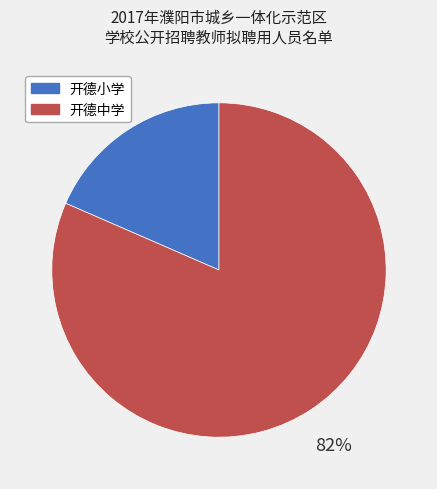

Do 开德小学 and 开德中学 together represent more than half of the pie?

Yes